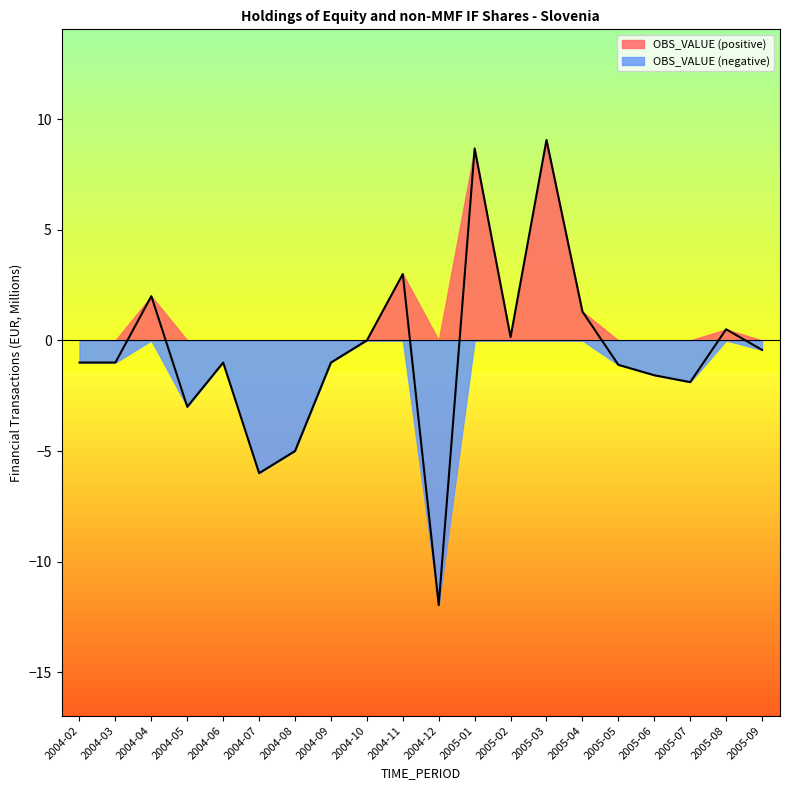

The value at 2004-06 is -1.0. True or false?

True